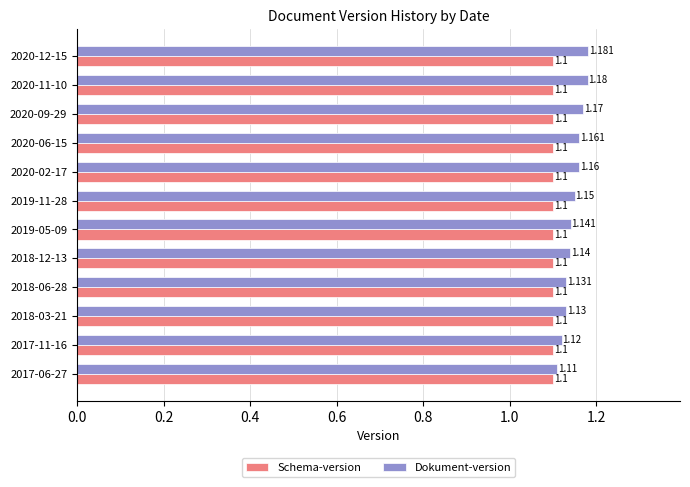

Which series has the largest total across all categories?

Dokument-version